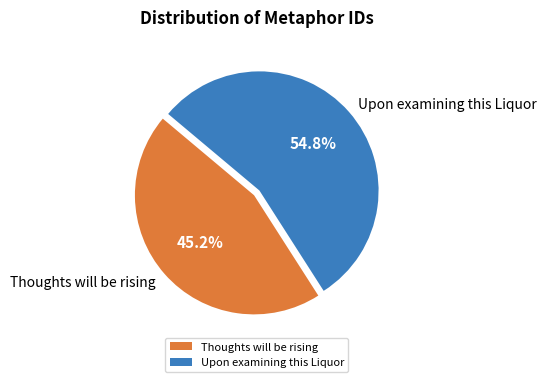

What is the ratio of the value at Thoughts will be rising to the value at Upon examining this Liquor?

0.8